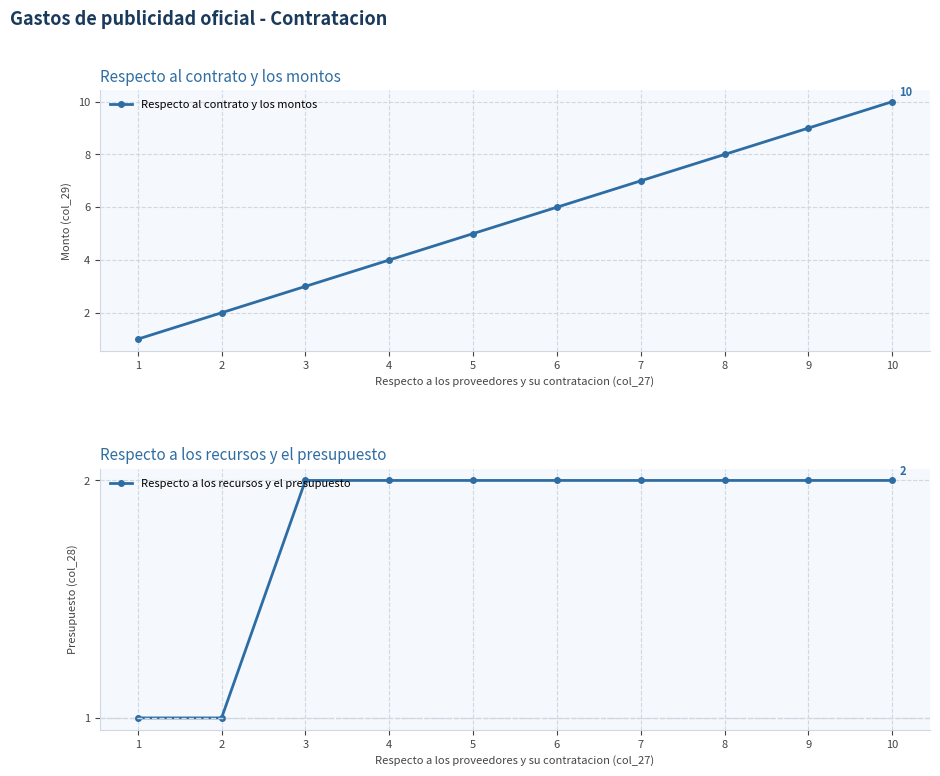

The value of Respecto al contrato y los montos at 10 is 7. True or false?

False